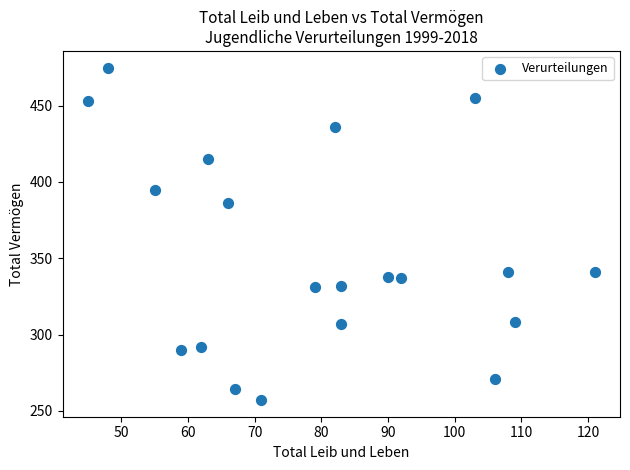

What is the range of X values (max minus min)?

76